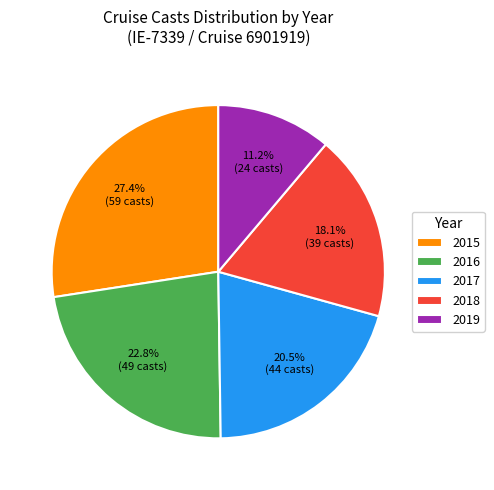

Does any single category account for the majority?

No